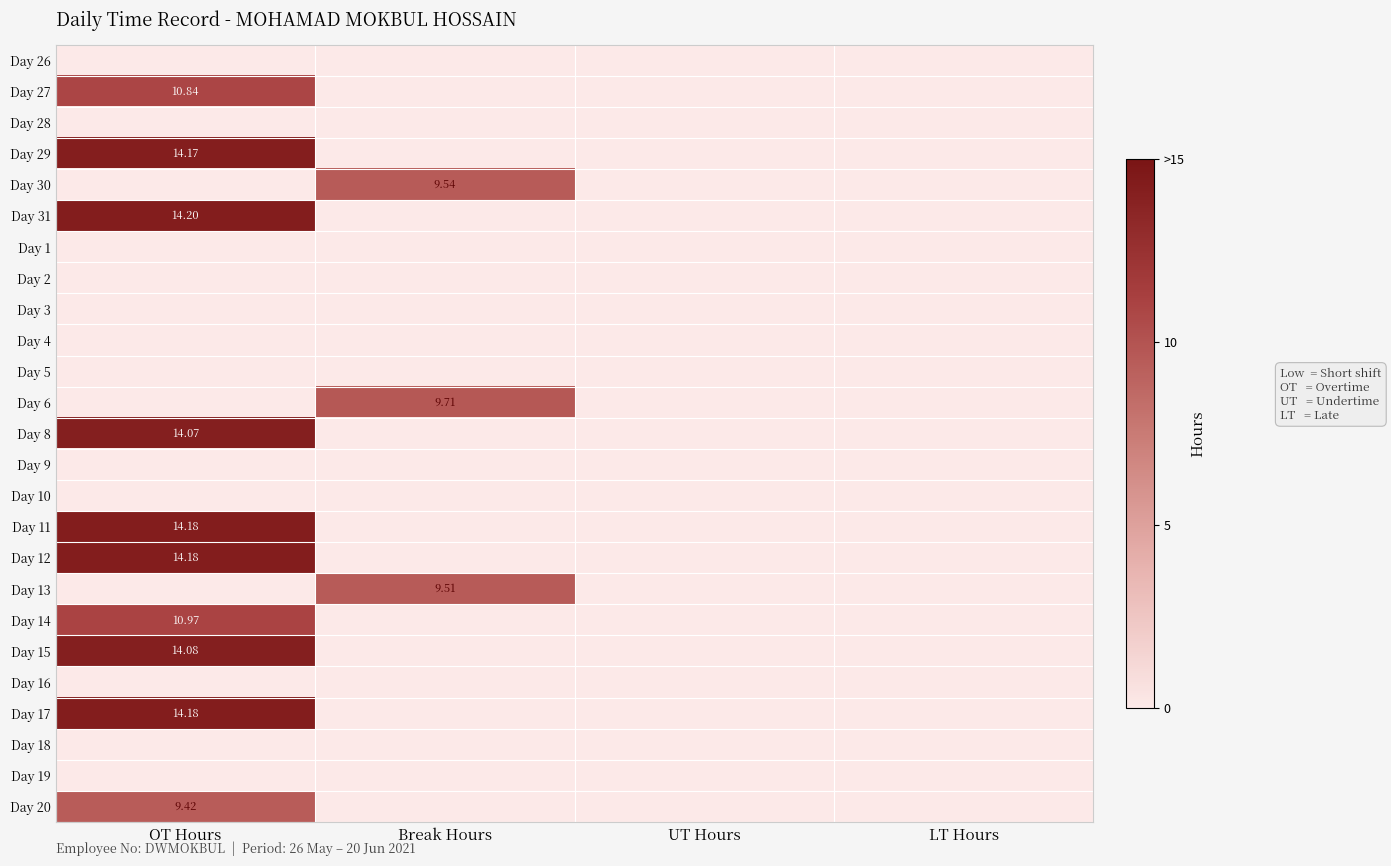

How many data points does each series have?

4